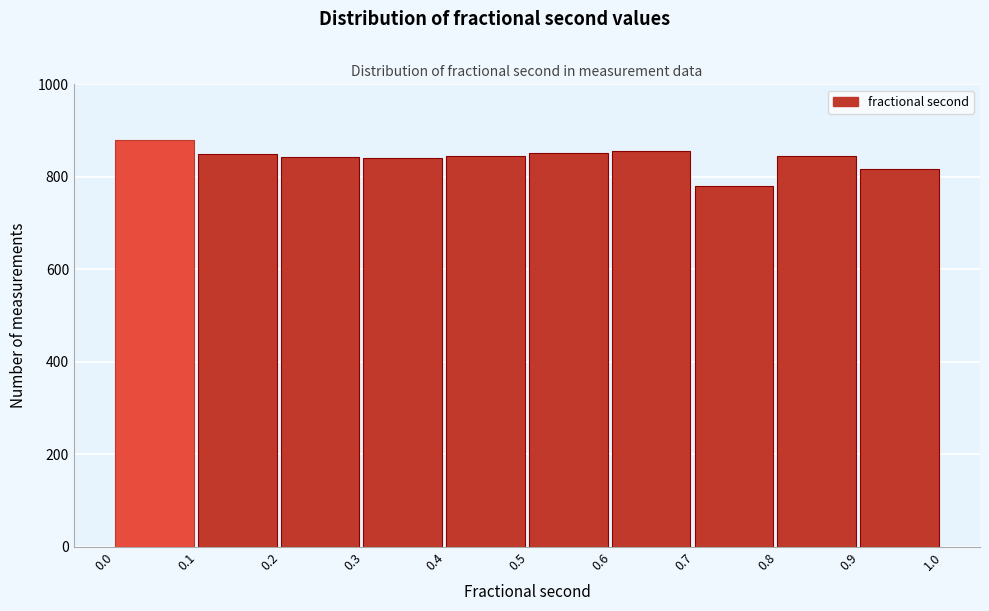

Reading left to right, transcribe this chart: for each bar, give the range it covers on the x-axis and its height. The values are not printed on the chart, so give them approximately, as read against the axis.

0.0 to 0.1: 880
0.1 to 0.2: 860
0.2 to 0.3: 840
0.3 to 0.4: 840
0.4 to 0.5: 840
0.5 to 0.6: 860
0.6 to 0.7: 860
0.7 to 0.8: 780
0.8 to 0.9: 840
0.9 to 1.0: 820